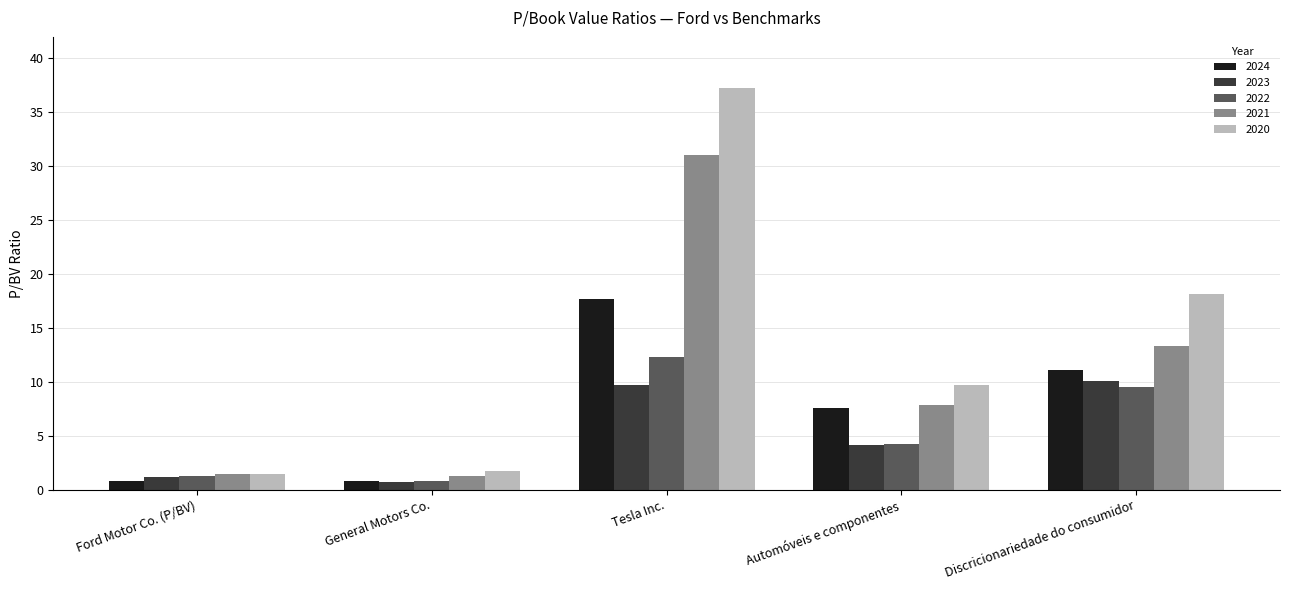

What is the lowest value of the 2020 series?

1.5